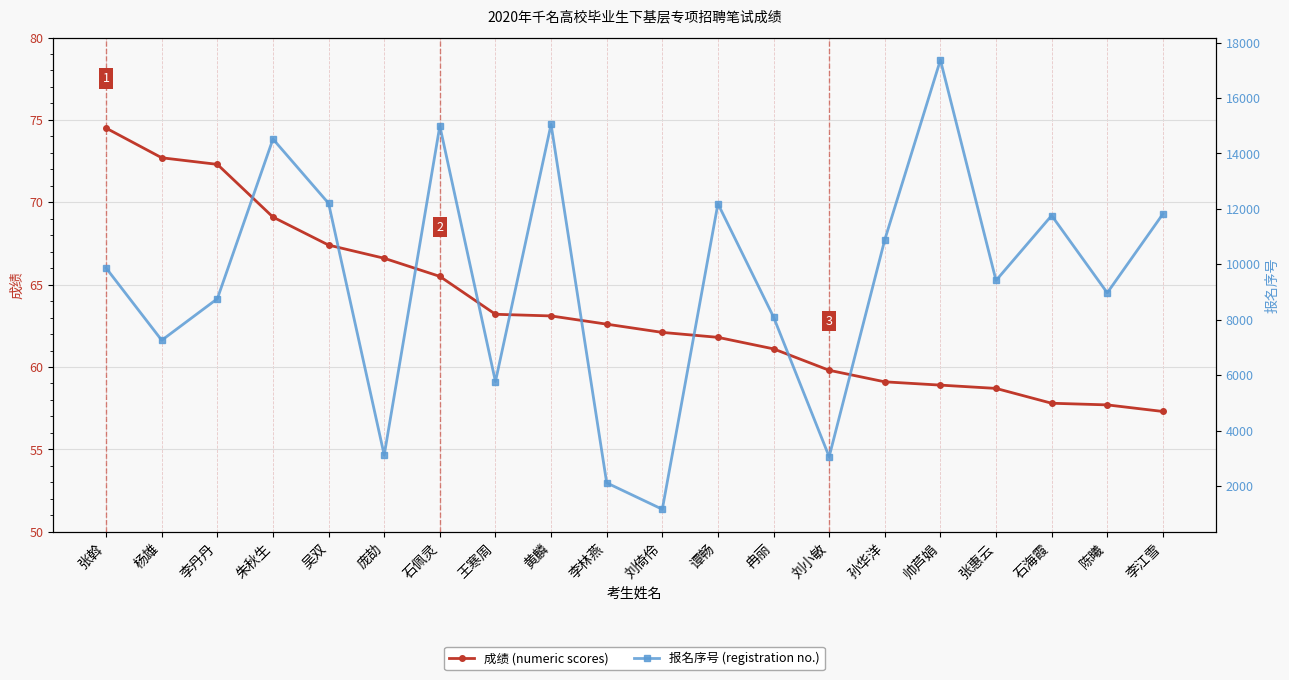

At which label is 报名序号 (registration no.) closest to 9267?

张惠云